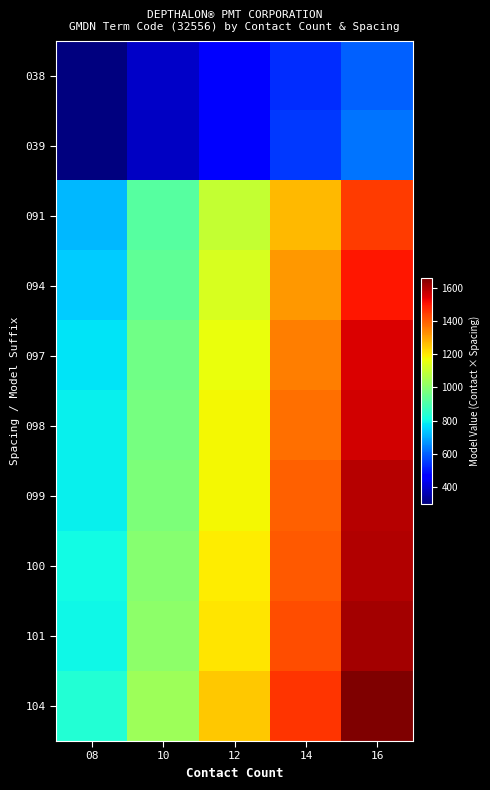

Count the number of data series in this chart.

10